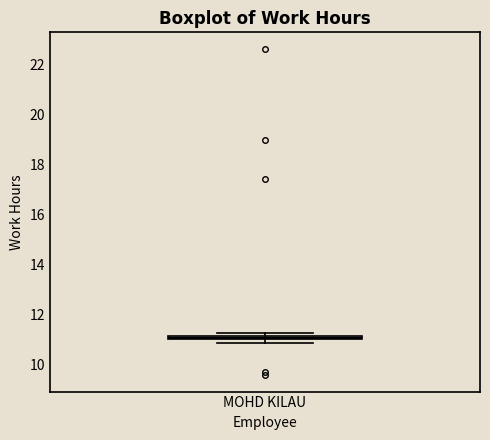

Where is the upper edge of the box for MOHD KILAU on the y-axis? The values are not printed on the chart, so give them approximately, as read against the axis.

11.2